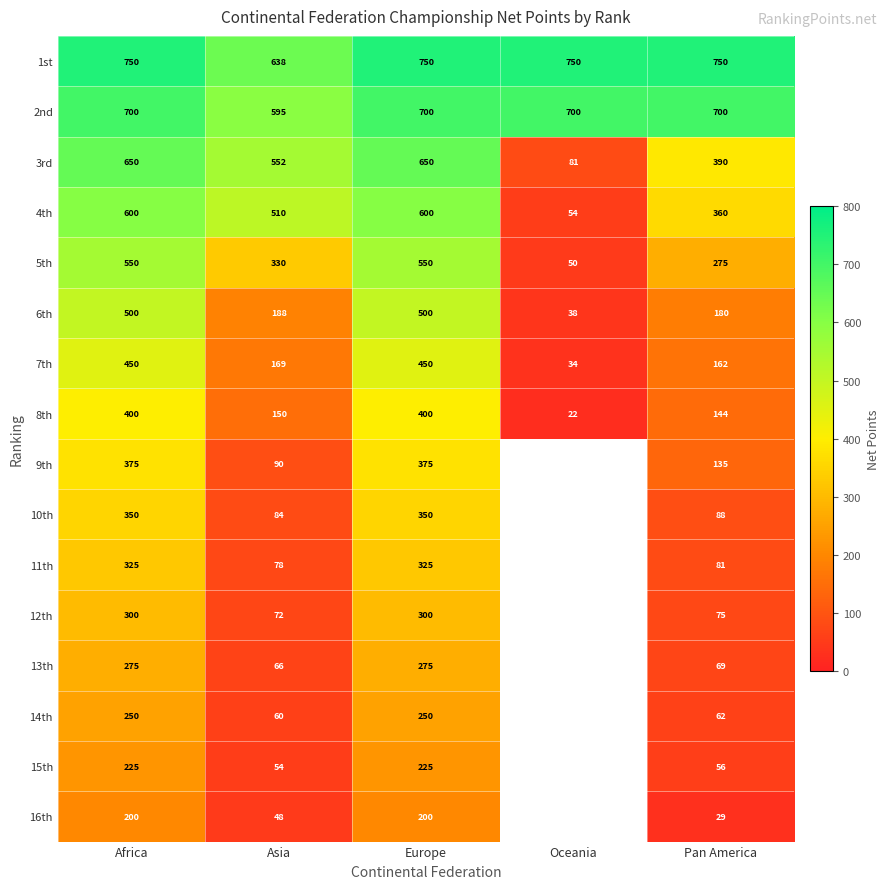

At Pan America, list the series in order from smallest to largest.

16th, 15th, 14th, 13th, 12th, 11th, 10th, 9th, 8th, 7th, 6th, 5th, 4th, 3rd, 2nd, 1st